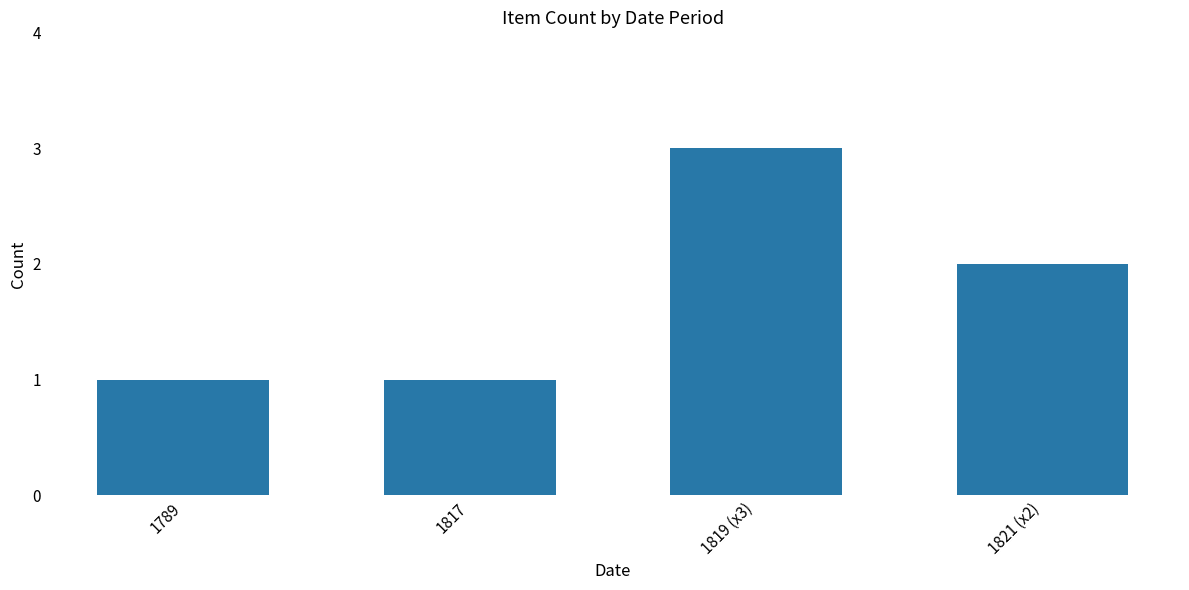

True or false: the data shows 1 at 1789.

True